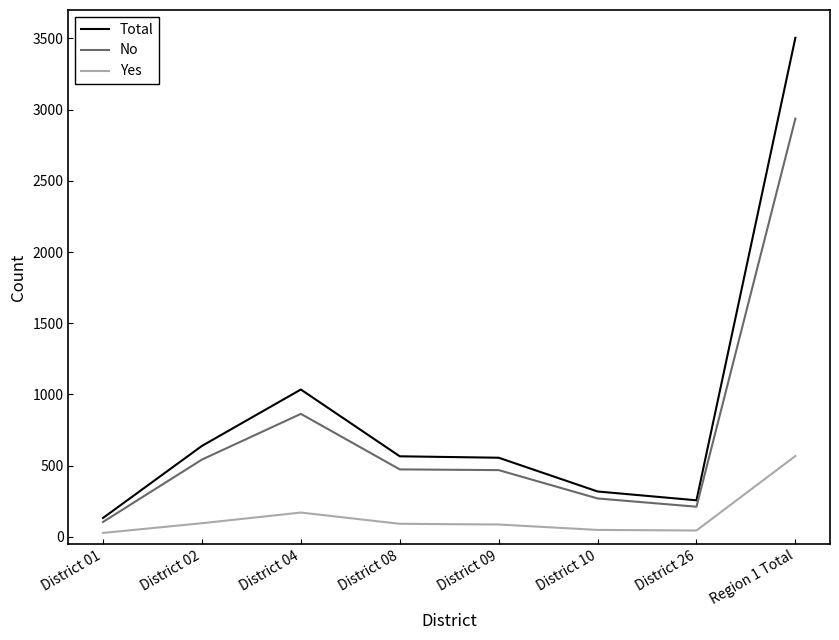

The value of No at District 10 is 396. True or false?

False